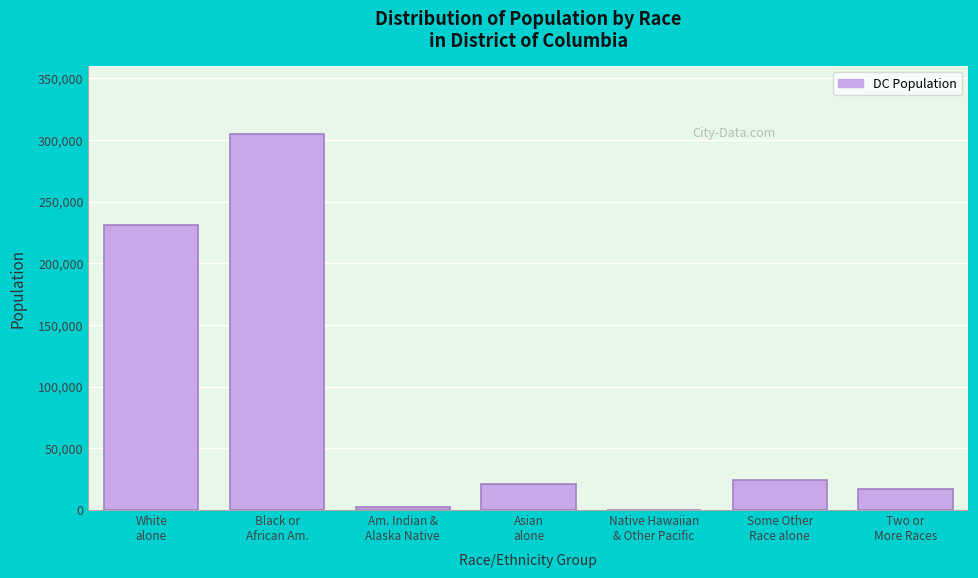

What is the maximum value shown in the chart?

305125